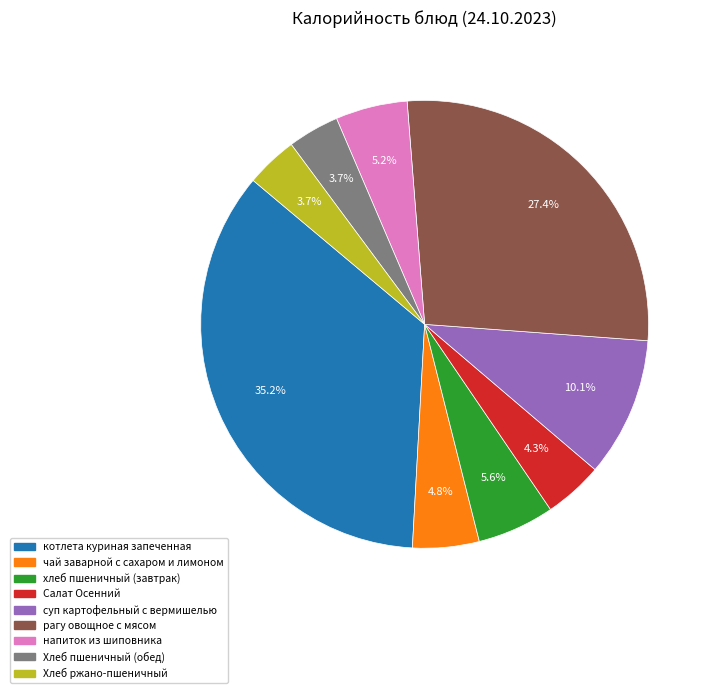

Which has a higher value, Хлеб ржано-пшеничный or суп картофельный с вермишелью?

суп картофельный с вермишелью